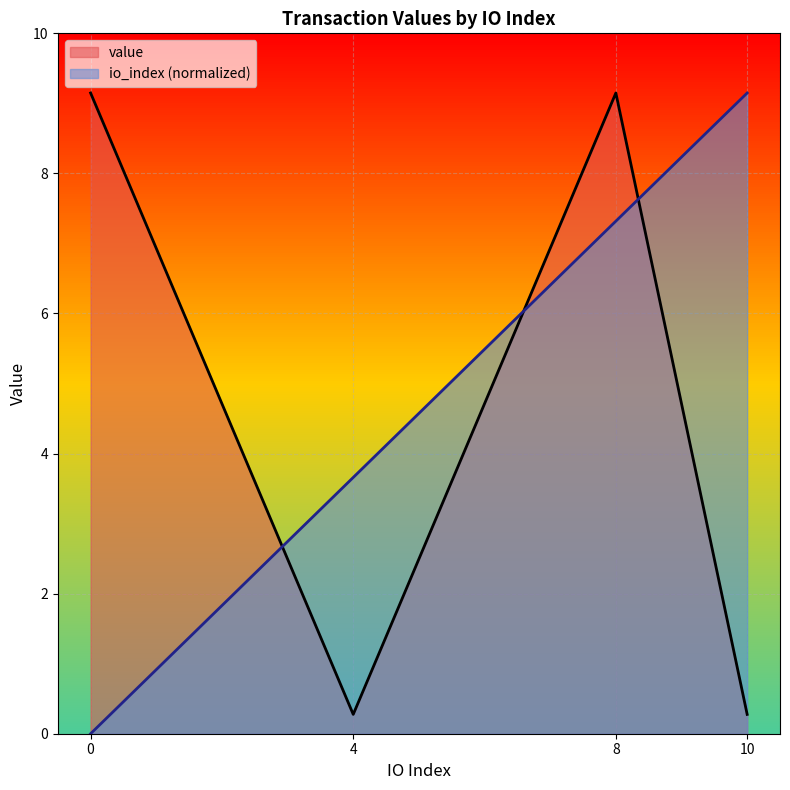

What value does the value series have at 8?

9.1